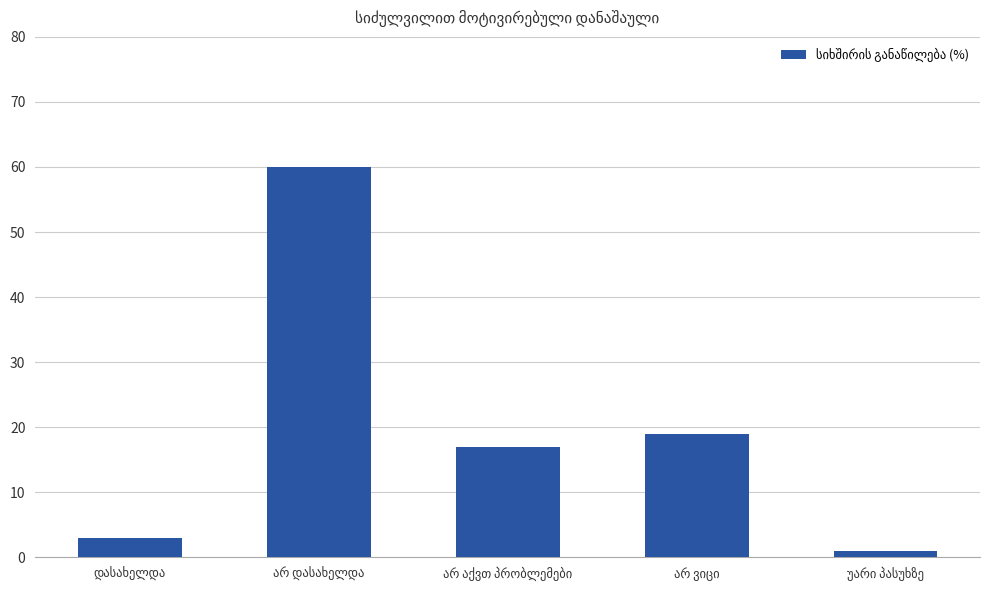

Reading right to left, extract all data points from this chart.

1	19	17	60	3